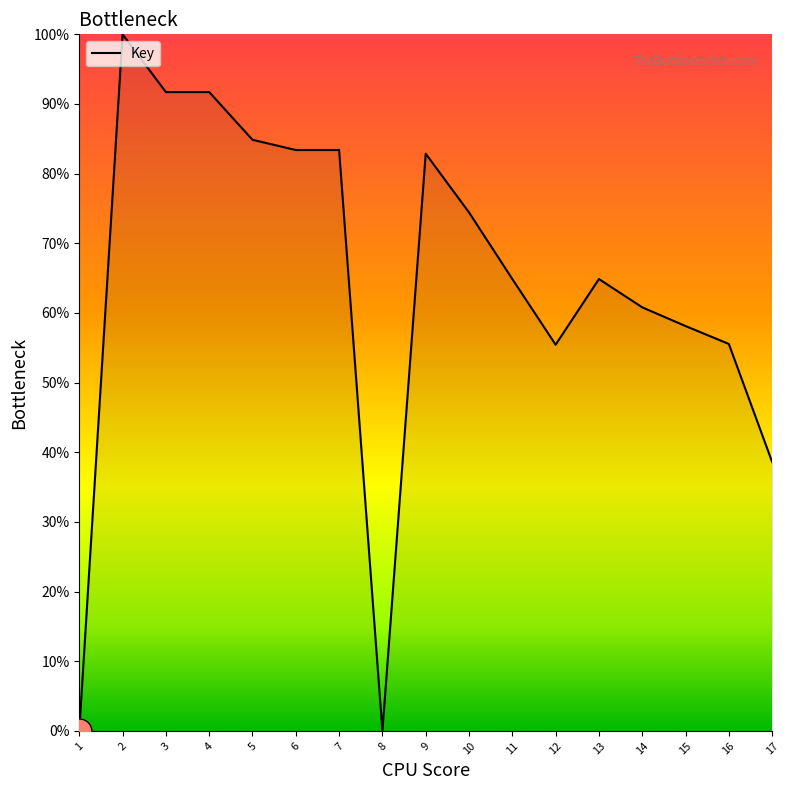

True or false: the data shows 74.4 at 10.

True